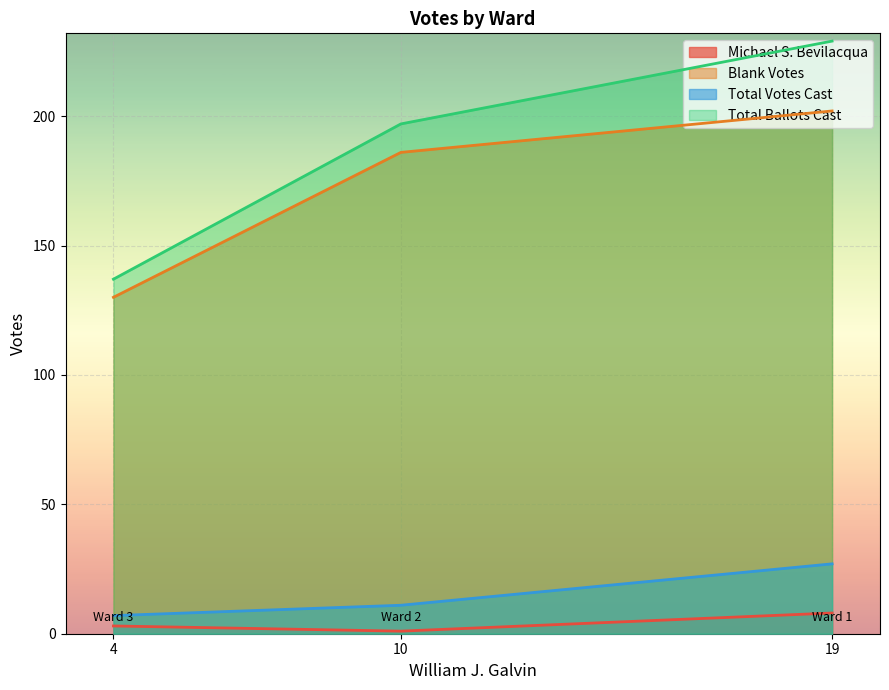

At which label is Blank Votes closest to 166?

10